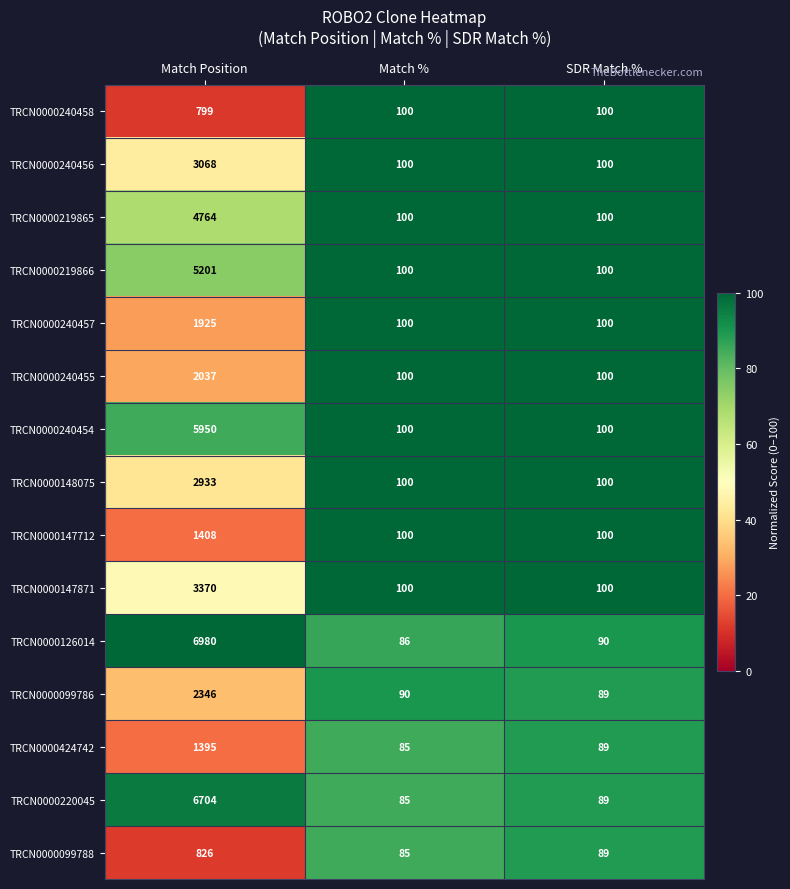

List the series in order of their peak value, highest first.

TRCN0000126014, TRCN0000220045, TRCN0000240454, TRCN0000219866, TRCN0000219865, TRCN0000147871, TRCN0000240456, TRCN0000148075, TRCN0000099786, TRCN0000240455, TRCN0000240457, TRCN0000147712, TRCN0000424742, TRCN0000099788, TRCN0000240458